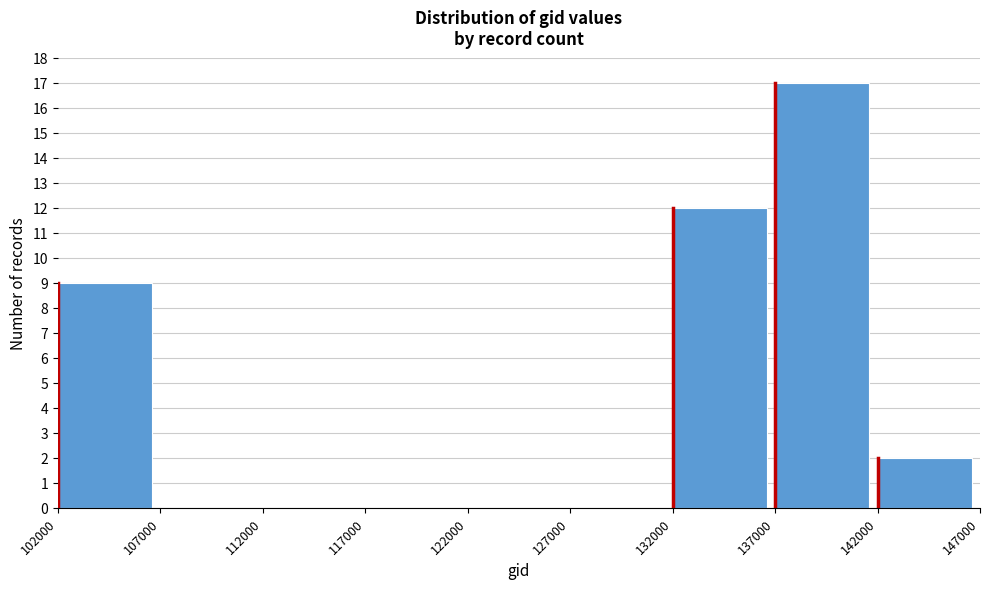

Reading left to right, list every bar in this chart as the range it spans on the x-axis followed by its height. The values are not printed on the chart, so give them approximately, as read against the axis.

102000 to 107000: 9
107000 to 112000: 0
112000 to 117000: 0
117000 to 122000: 0
122000 to 127000: 0
127000 to 132000: 0
132000 to 137000: 12
137000 to 142000: 17
142000 to 147000: 2